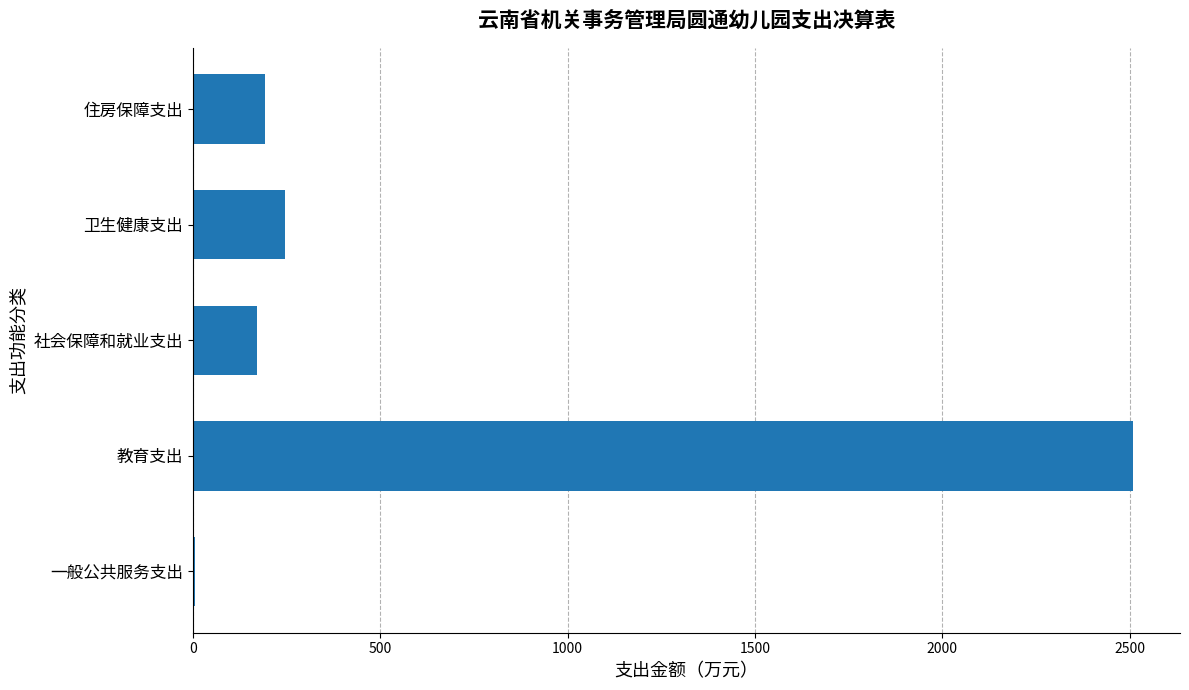

True or false: the data shows 192.8 at 住房保障支出.

True